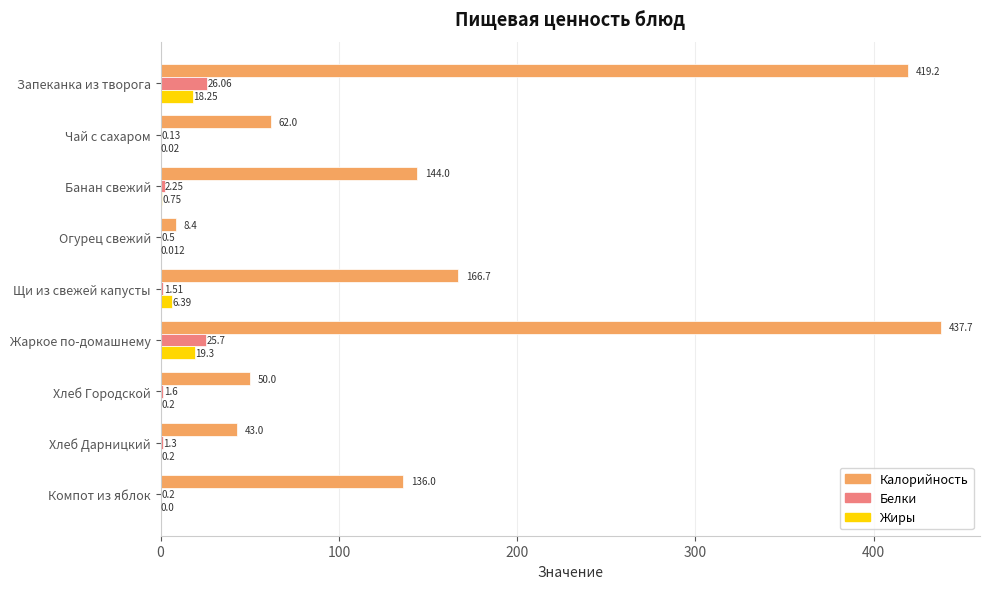

At which category is the sum across all series the highest?

Жаркое по-домашнему